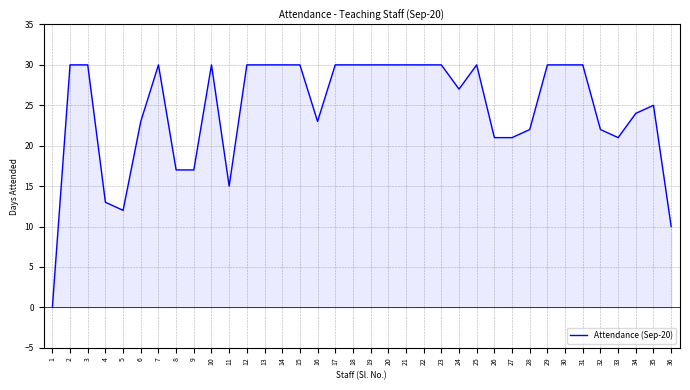

Approximately how many times larger is the value at 15 compared to 23?

1.0